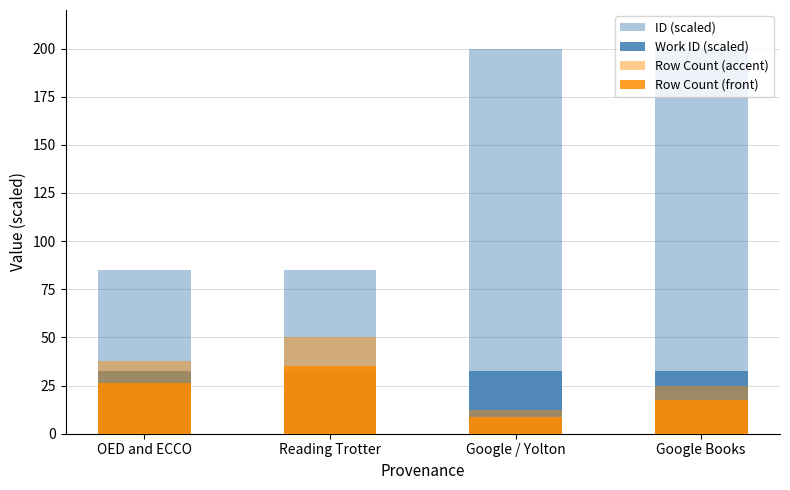

What is the difference between the maximum and minimum values in the ID (scaled) series?

115.0